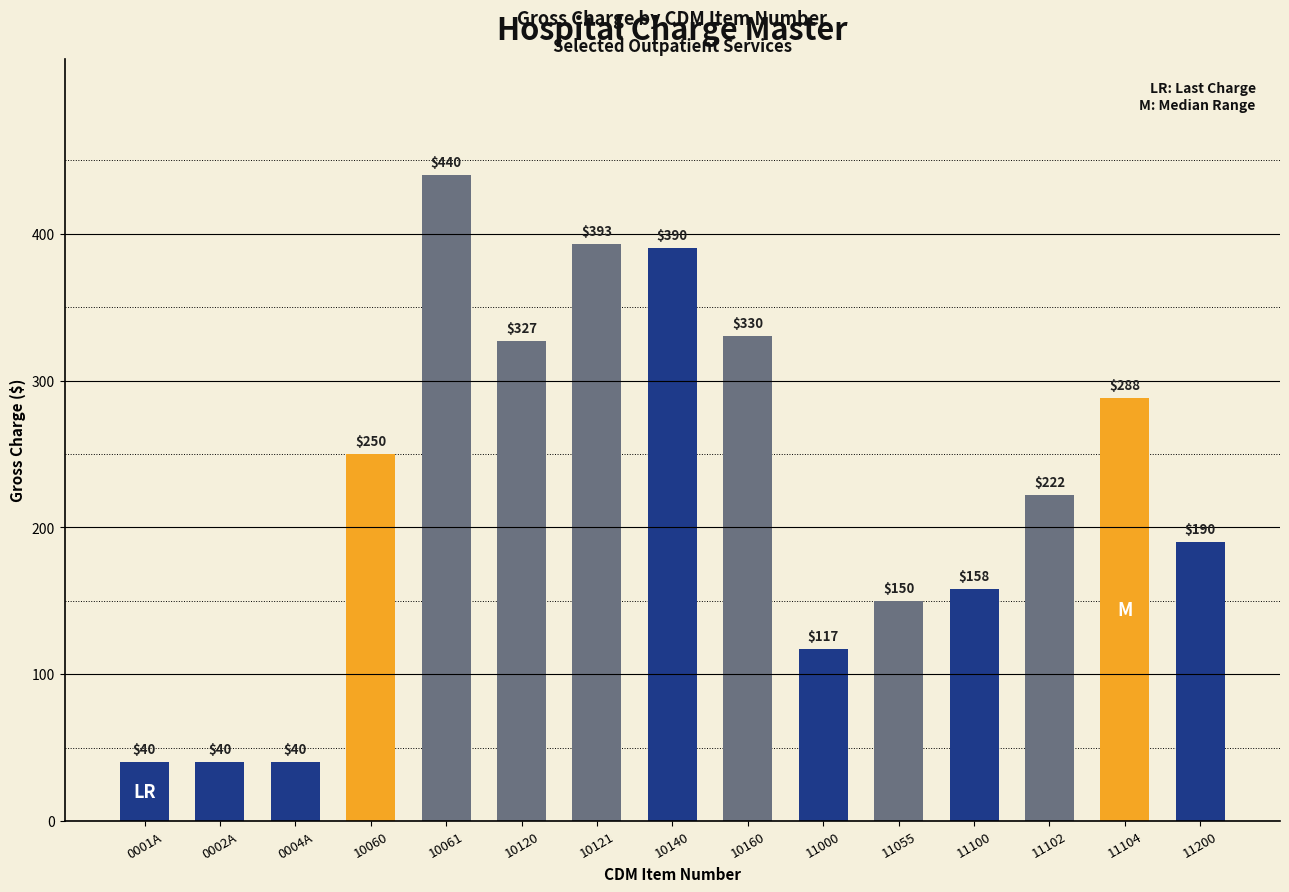

What is the ratio of the value at 11104 to the value at 10061?

0.7